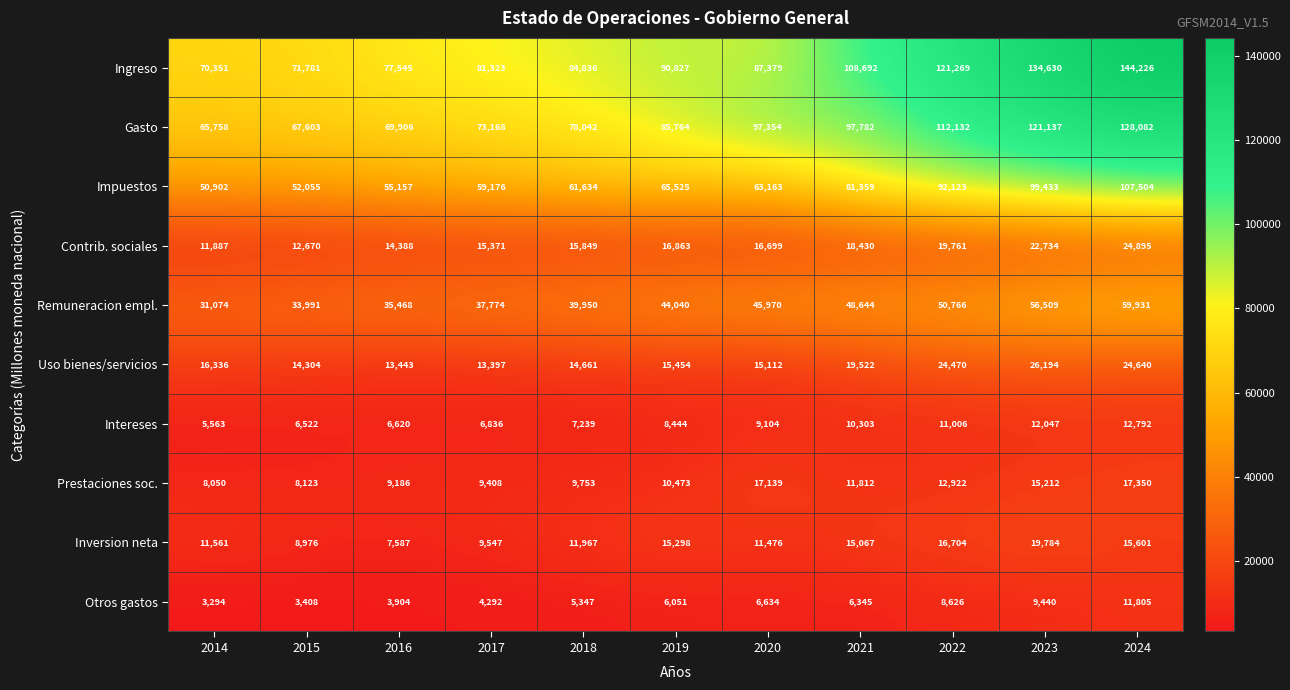

At which label is Gasto closest to 96920?

2020